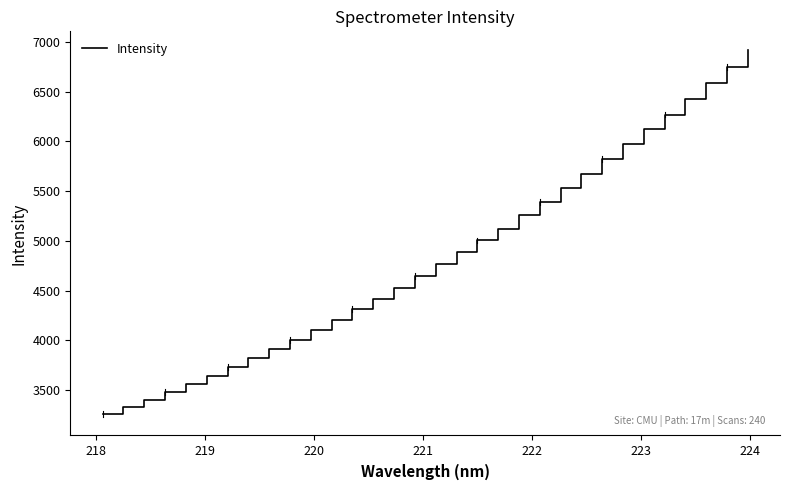

What is the difference between the maximum and minimum values?

3664.9